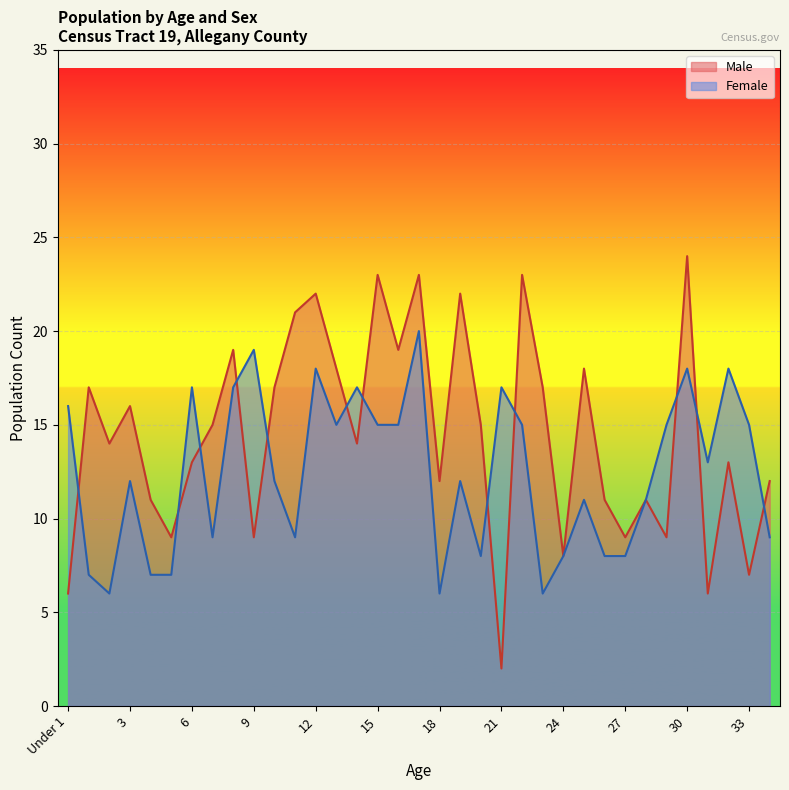

Rank the series by their average value, from lowest to highest.

Female, Male